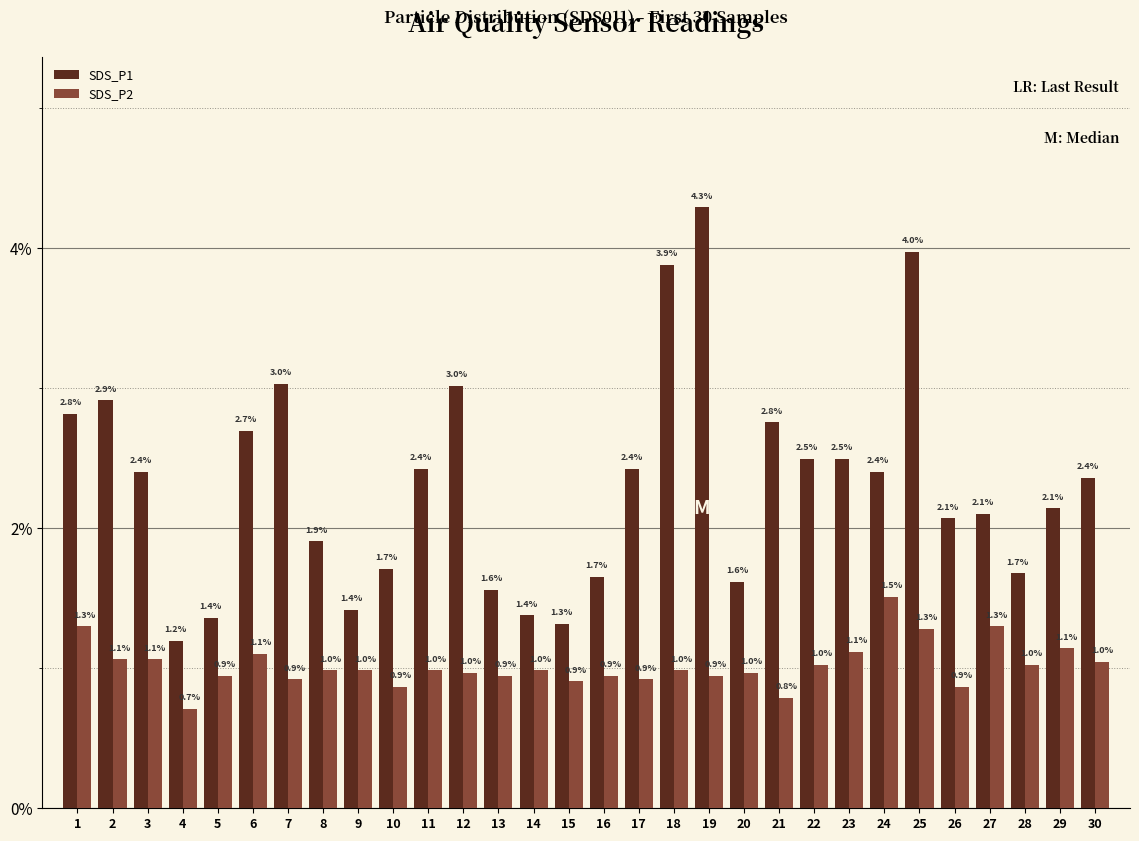

Between 18 and 26, which series saw the biggest shift?

SDS_P1